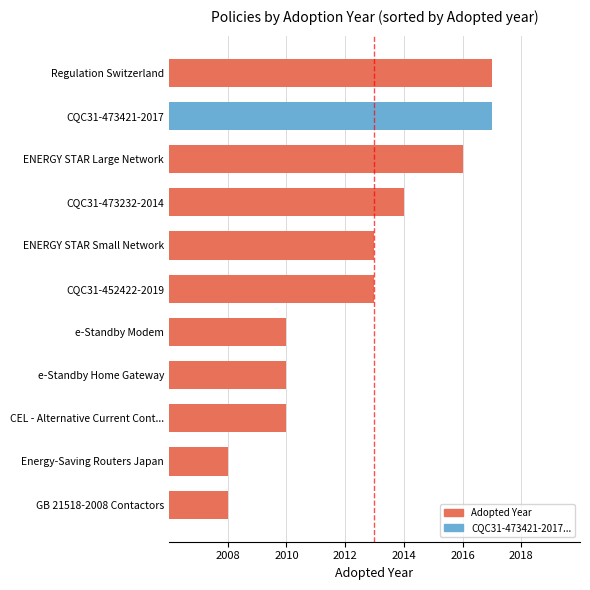

Reading top to bottom, list all the values displayed in this chart.

2017	2017	2016	2014	2013	2013	2010	2010	2010	2008	2008